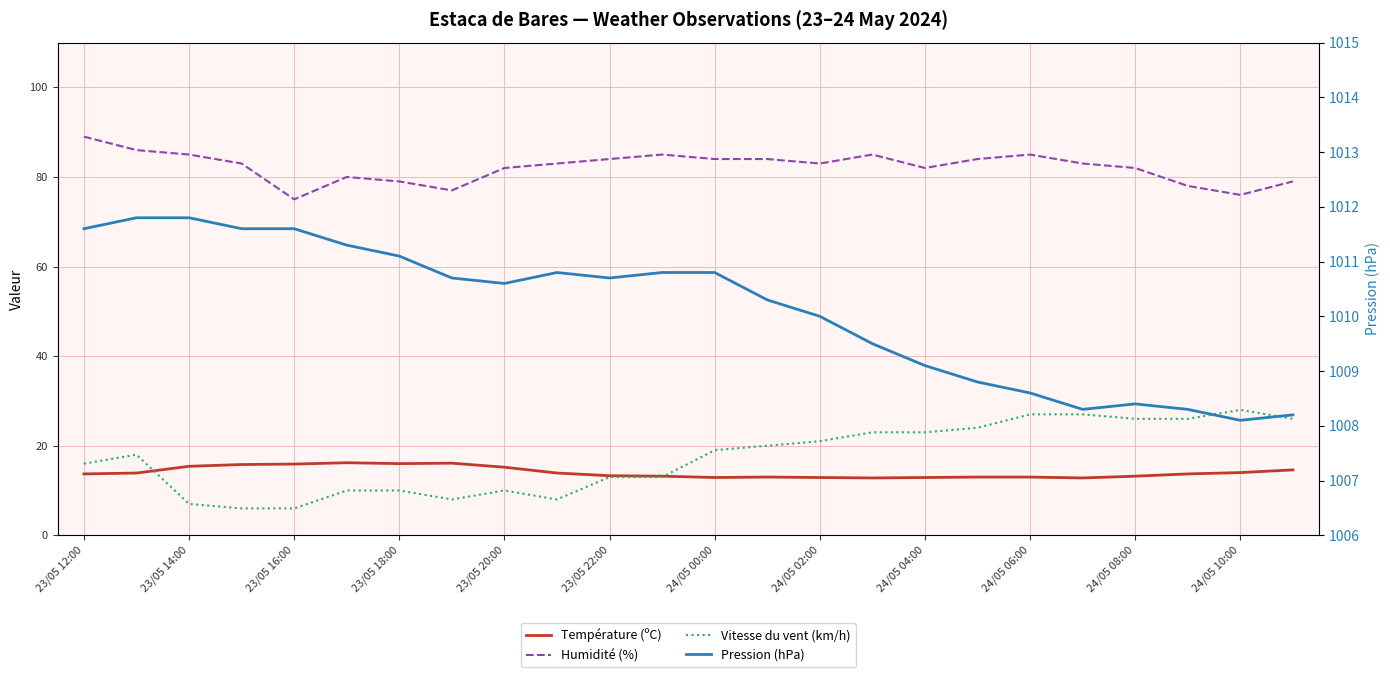

What is the spread (max minus min) of values at 24/05 06:00?

1002.8